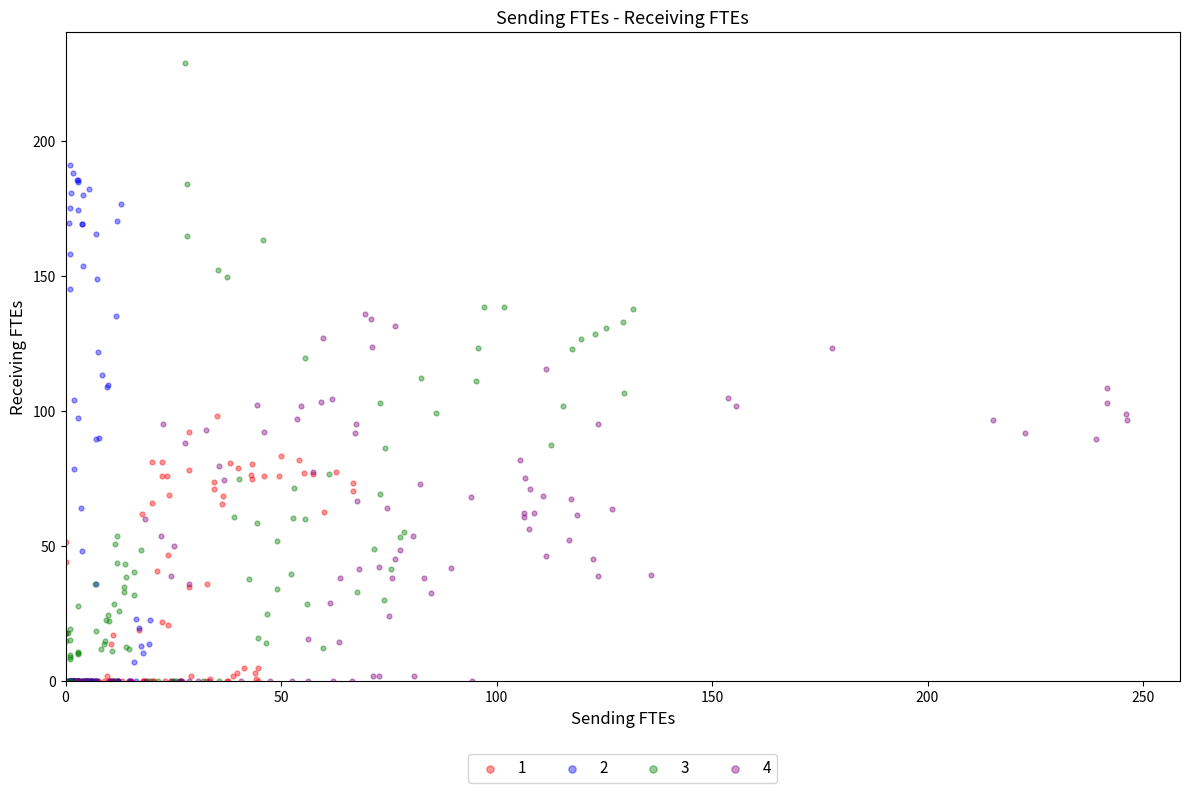

Which series contains the highest Y value?

3